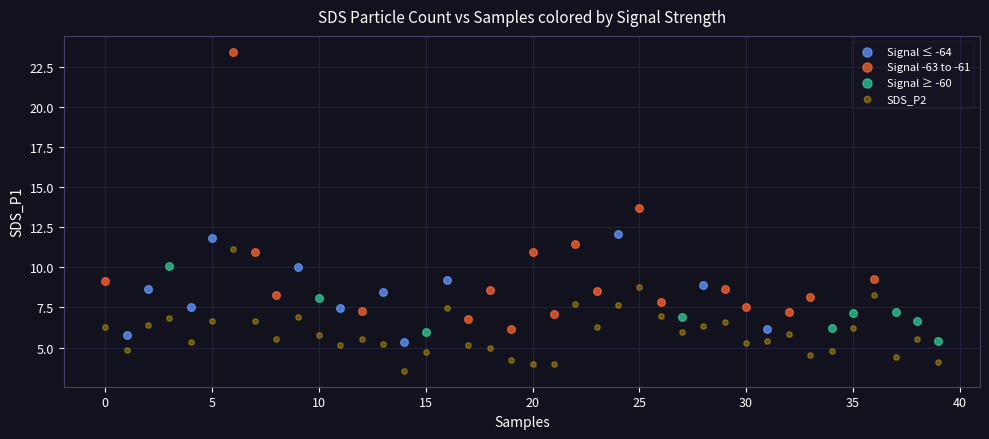

Which series has the largest Y range (max minus min)?

Signal -63 to -61